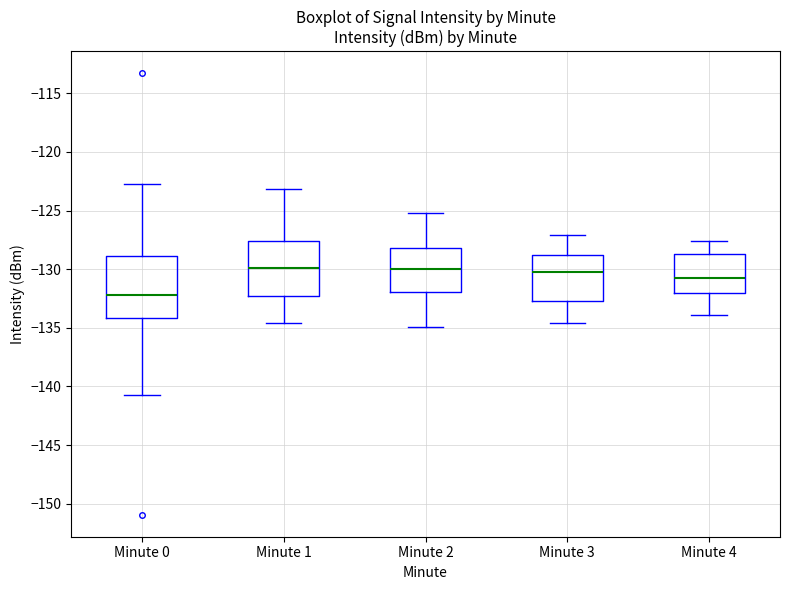

Which box's median line is the lowest?

Minute 0